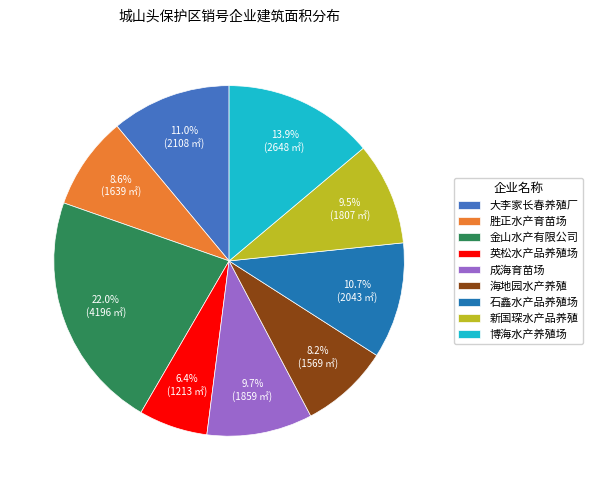

Between 英松水产品养殖场 and 成海育苗场, which is larger?

成海育苗场